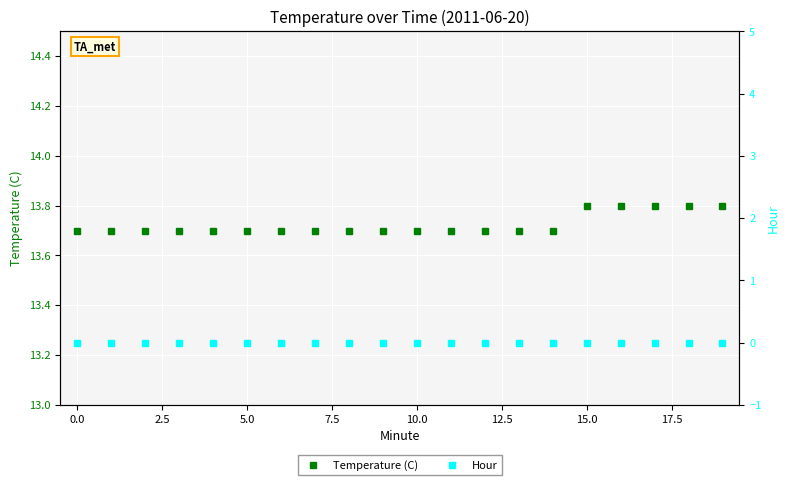

What is the label of the 17th point from the left?

16